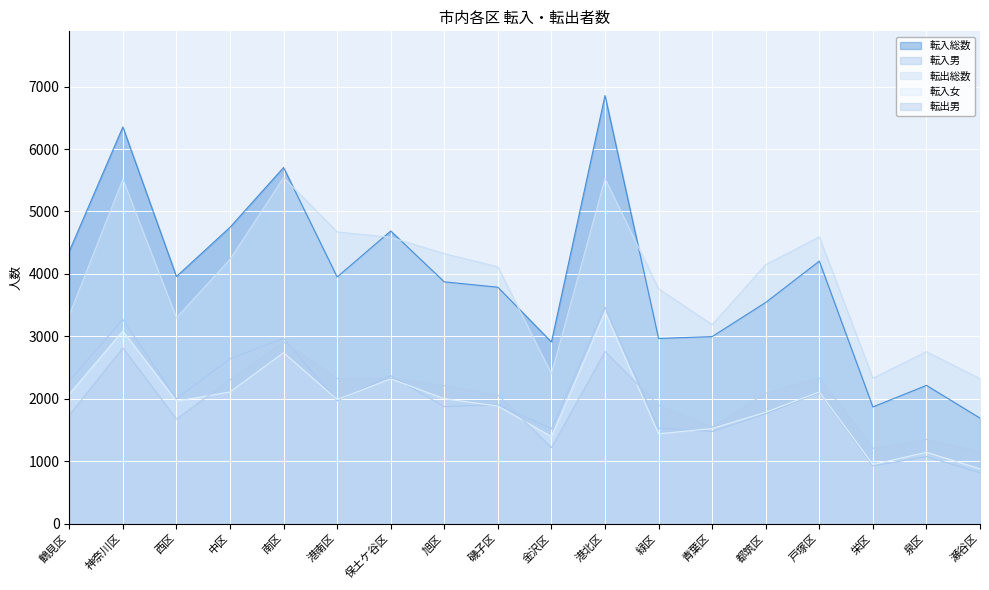

Which category has the lowest value in the 転出男 series?

瀬谷区